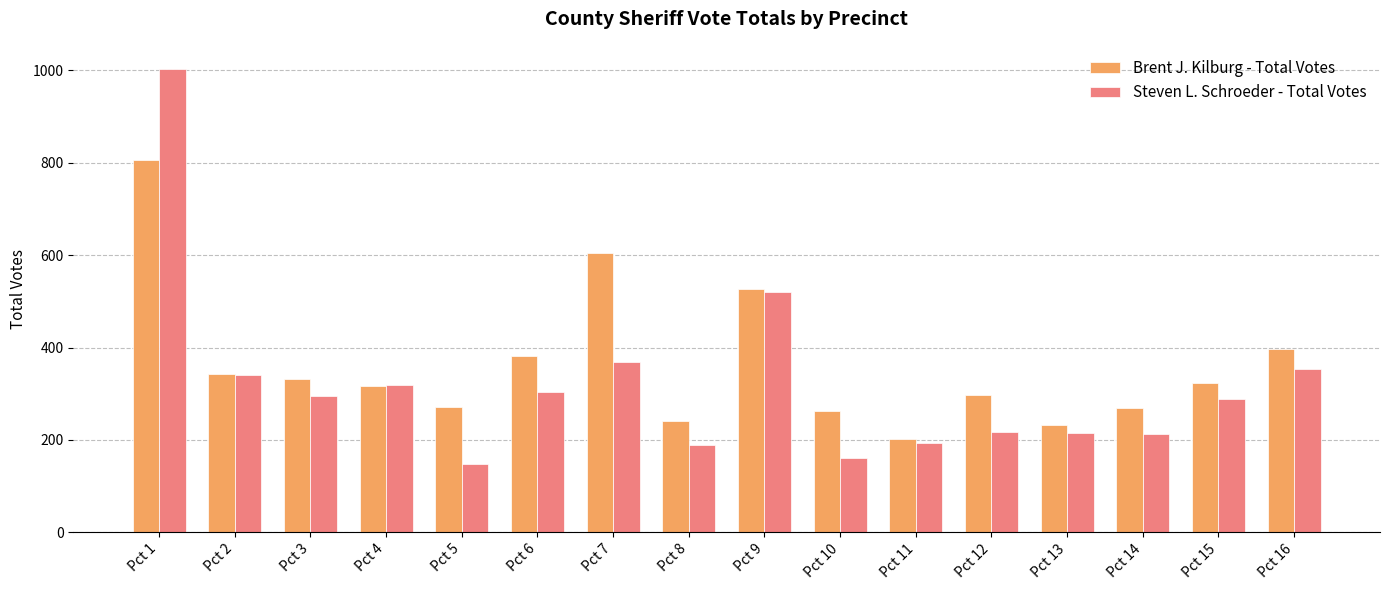

At which category is the sum across all series the highest?

Pct 1